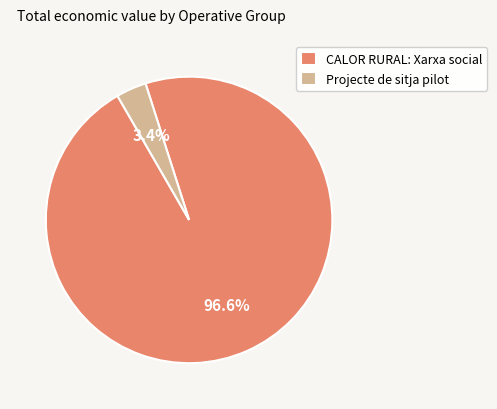

Rank the categories by value from highest to lowest.

CALOR RURAL: Xarxa social, Projecte de sitja pilot